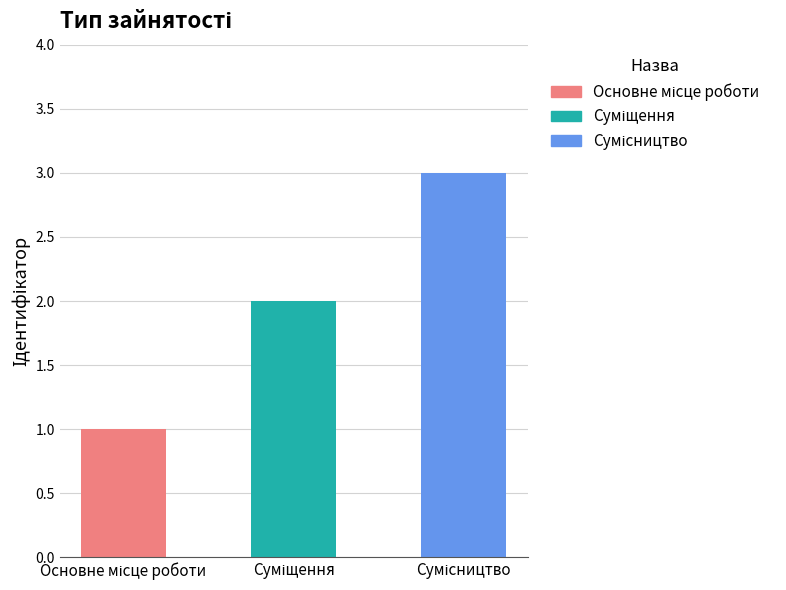

What is the value of the 2nd bar from the left?

2